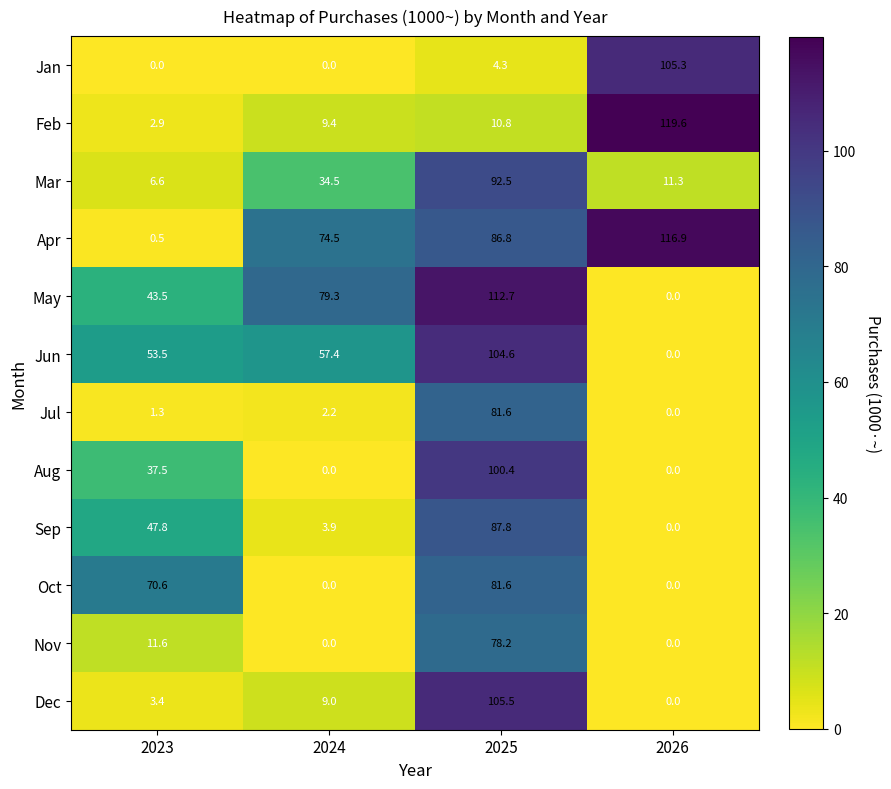

What is the difference between the highest and lowest values at 2023?

70.6